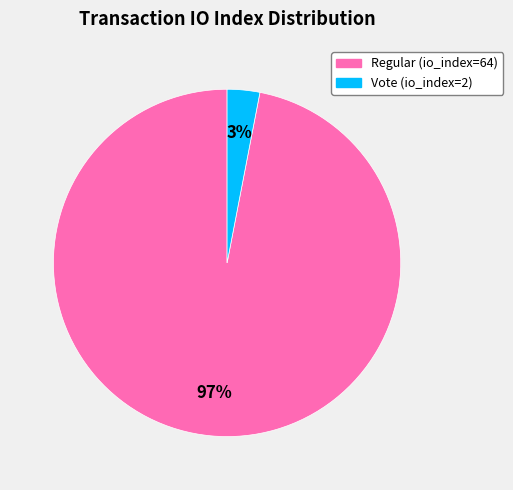

To the nearest percent, what is the difference between the largest and smallest slice percentages?

94%